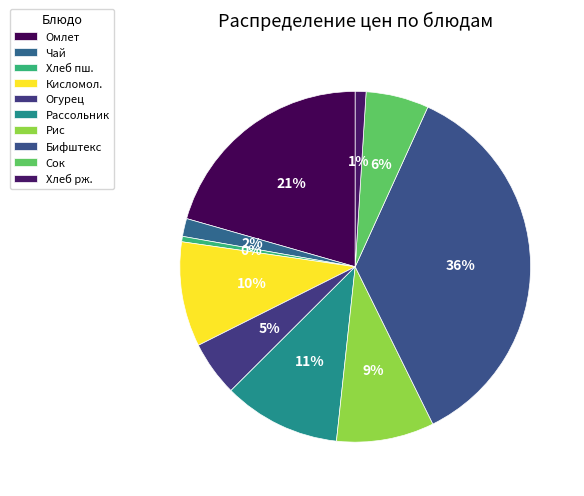

How many segments does this pie chart have?

10